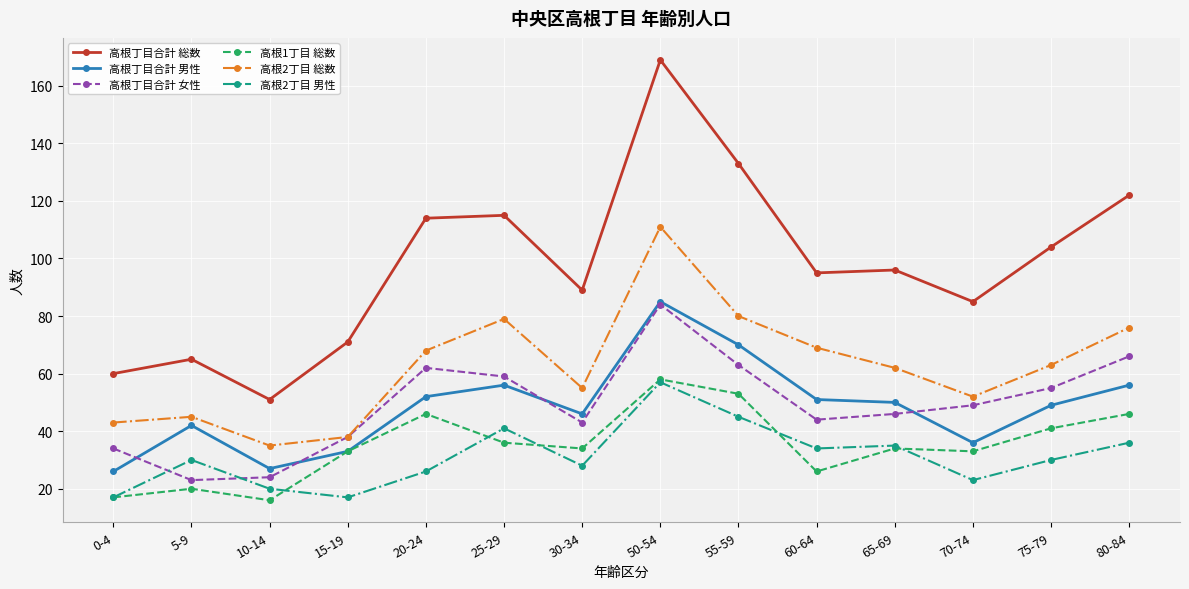

What is the approximate value of 高根丁目合計 女性 at 65-69, to the nearest 5?

45